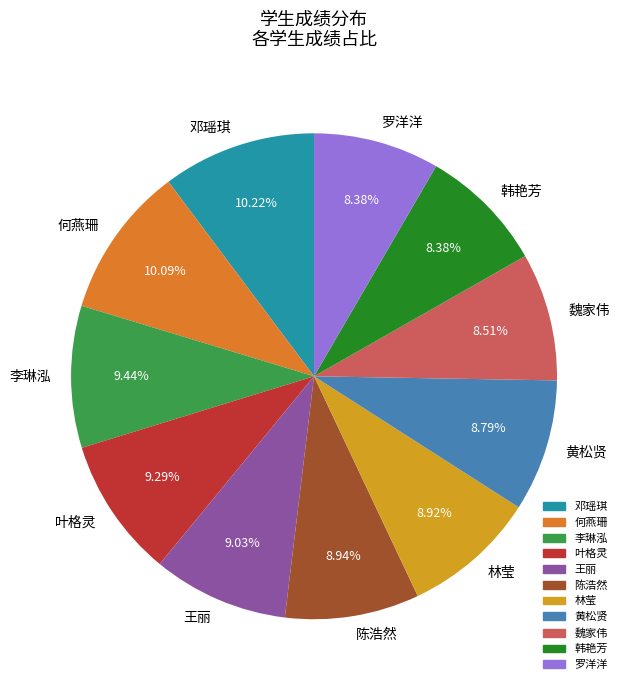

To the nearest percent, what is the average slice percentage?

9%